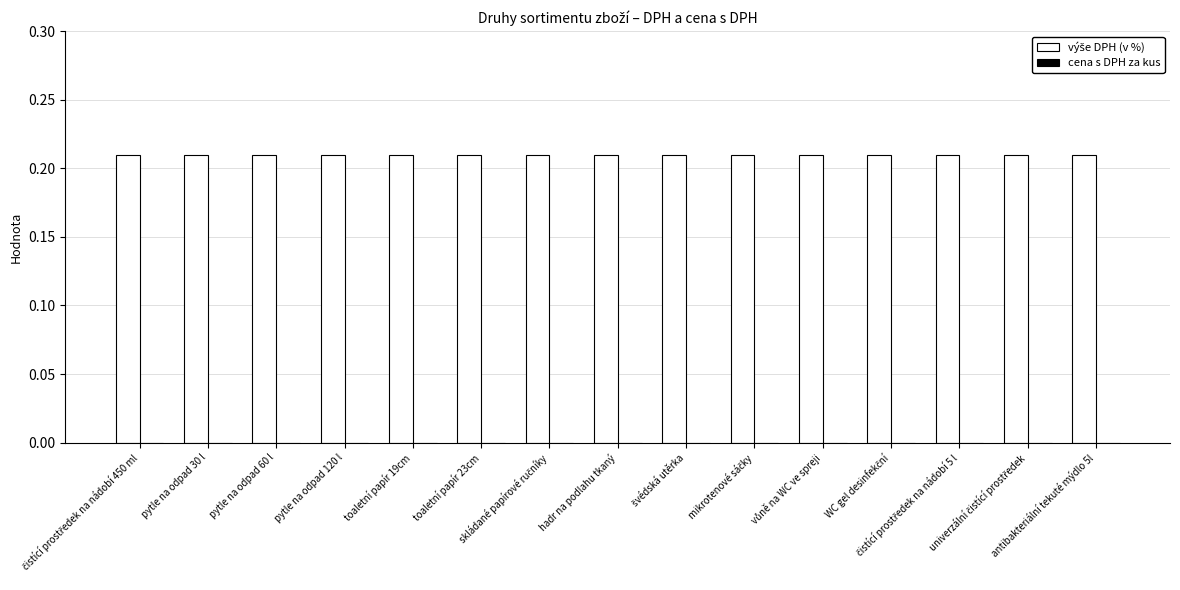

Reading left to right, what are all the values shown in this chart?

výše DPH (v %): čistící prostředek na nádobí 450 ml=0.2	pytle na odpad 30 l=0.2	pytle na odpad 60 l=0.2	pytle na odpad 120 l=0.2	toaletní papír 19cm=0.2	toaletní papír 23cm=0.2	skládané papírové ručníky=0.2	hadr na podlahu tkaný=0.2	švédská utěrka=0.2	mikrotenové sáčky=0.2	vůně na WC ve spreji=0.2	WC gel desinfekční=0.2	čistící prostředek na nádobí 5 l=0.2	univerzální čistící prostředek=0.2	antibakteriální tekuté mýdlo 5l=0.2
cena s DPH za kus: čistící prostředek na nádobí 450 ml=0.0	pytle na odpad 30 l=0.0	pytle na odpad 60 l=0.0	pytle na odpad 120 l=0.0	toaletní papír 19cm=0.0	toaletní papír 23cm=0.0	skládané papírové ručníky=0.0	hadr na podlahu tkaný=0.0	švédská utěrka=0.0	mikrotenové sáčky=0.0	vůně na WC ve spreji=0.0	WC gel desinfekční=0.0	čistící prostředek na nádobí 5 l=0.0	univerzální čistící prostředek=0.0	antibakteriální tekuté mýdlo 5l=0.0